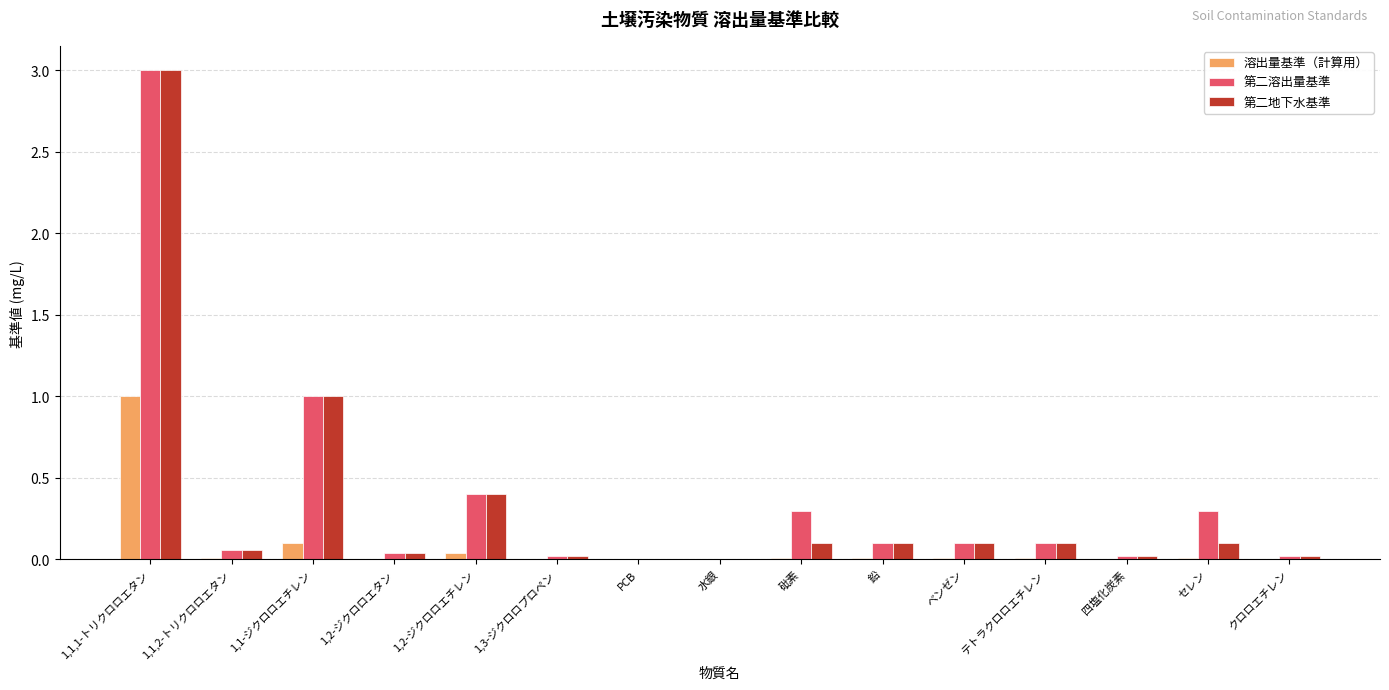

Does the chart contain stacked bars?

No